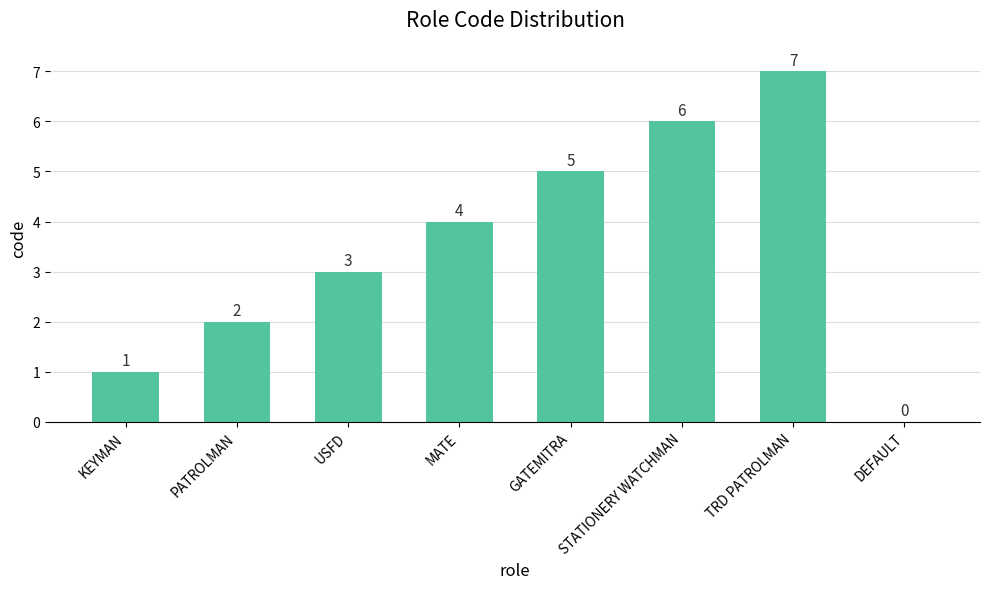

At which category does the chart reach its peak across all series?

TRD PATROLMAN